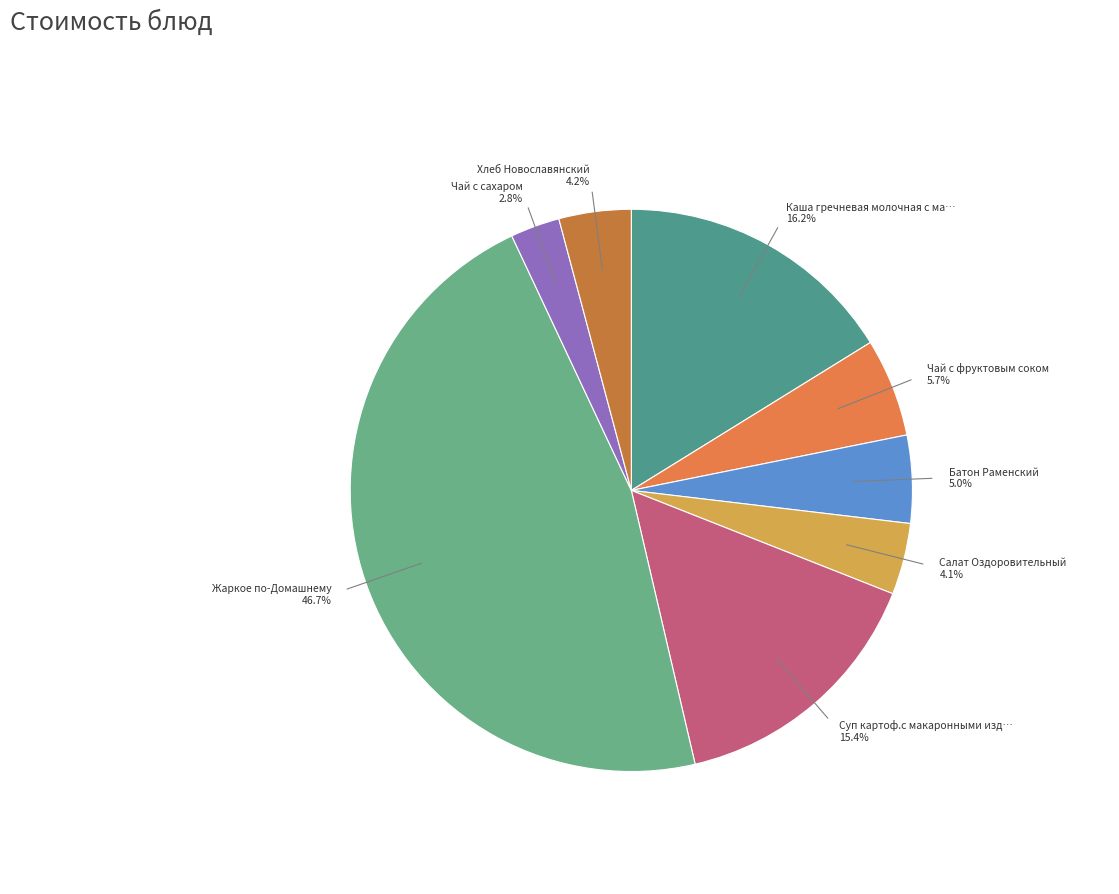

How many slices are in this pie chart?

8